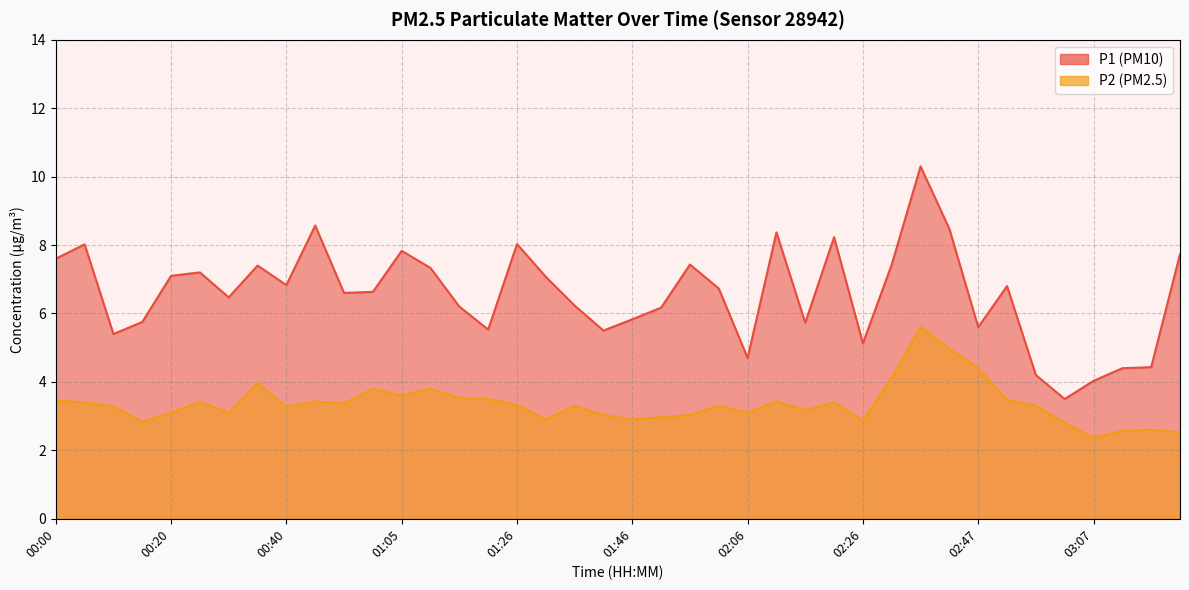

Is the value of P2 at 00:00 greater than the value of P1 at 01:05?

No